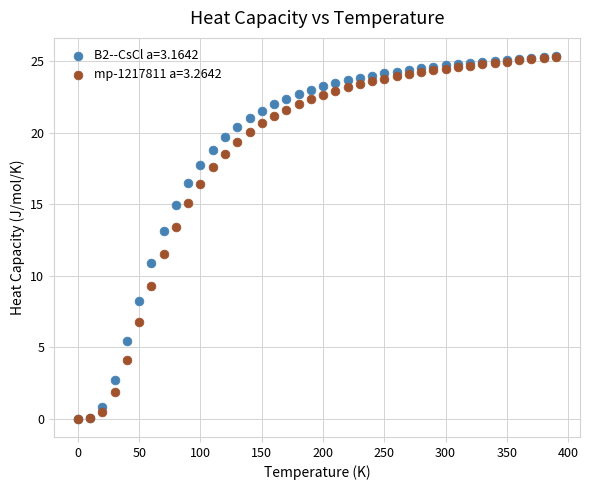

What are all the series names shown in the legend?

B2--CsCl a=3.1642, mp-1217811 a=3.2642